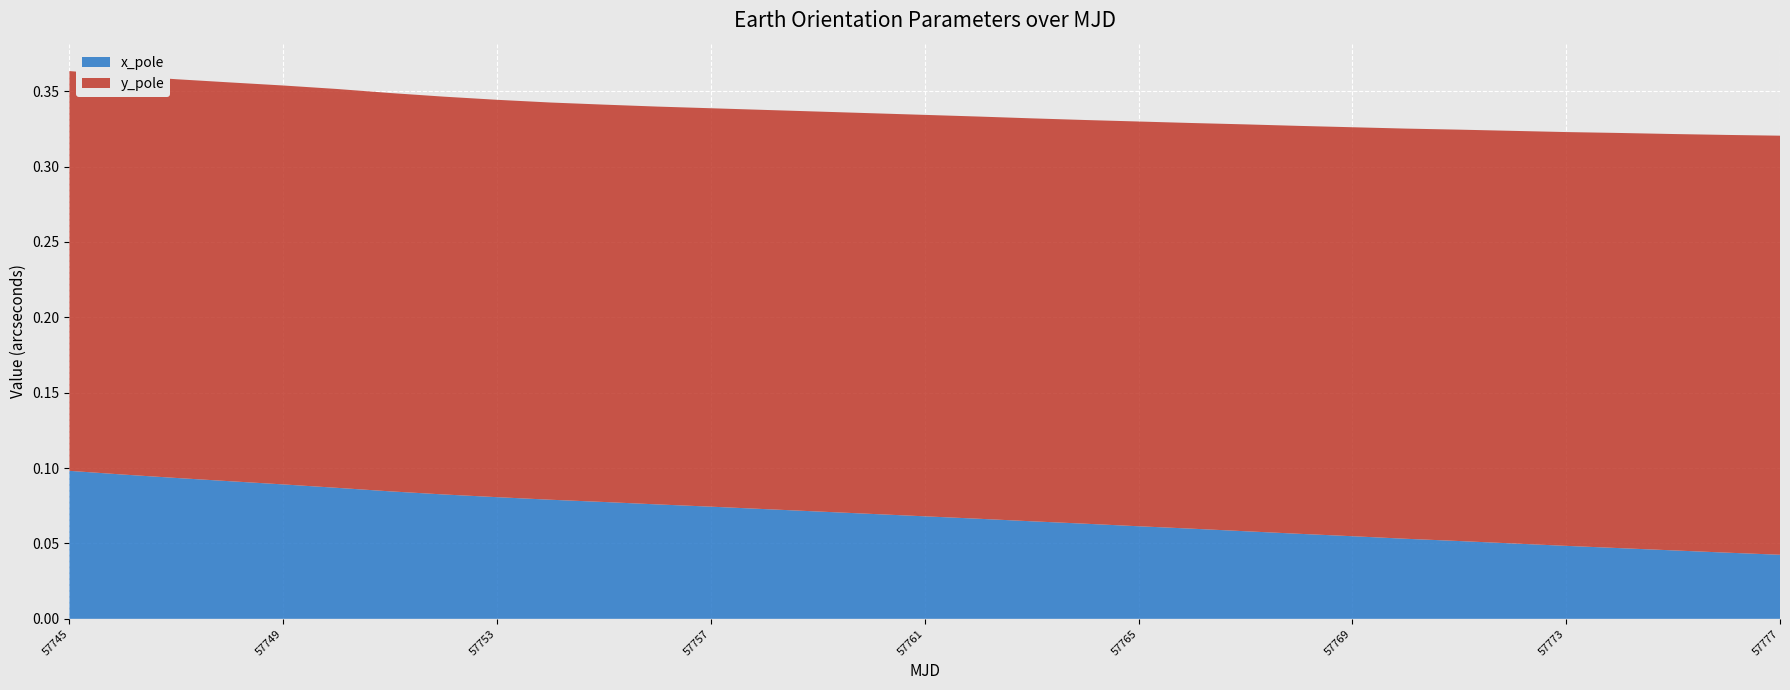

Reading left to right, list all the values displayed in this chart.

x_pole: 0.1	0.1	0.1	0.1	0.1	0.1	0.1	0.1	0.1	0.1	0.1	0.1	0.1	0.1	0.1	0.1	0.1	0.1	0.1	0.1	0.1	0.1	0.1	0.1	0.1	0.1	0.1	0.1	0.0	0.0	0.0	0.0	0.0
y_pole: 0.3	0.3	0.3	0.3	0.3	0.3	0.3	0.3	0.3	0.3	0.3	0.3	0.3	0.3	0.3	0.3	0.3	0.3	0.3	0.3	0.3	0.3	0.3	0.3	0.3	0.3	0.3	0.3	0.3	0.3	0.3	0.3	0.3